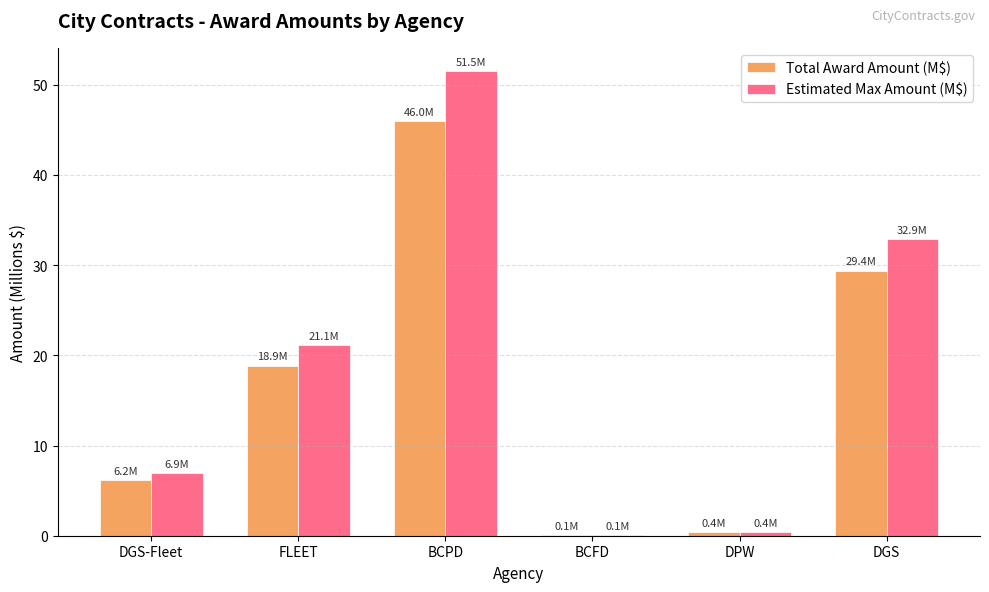

The Estimated Max Amount (M$) series shows 51.5 at BCPD. True or false?

True